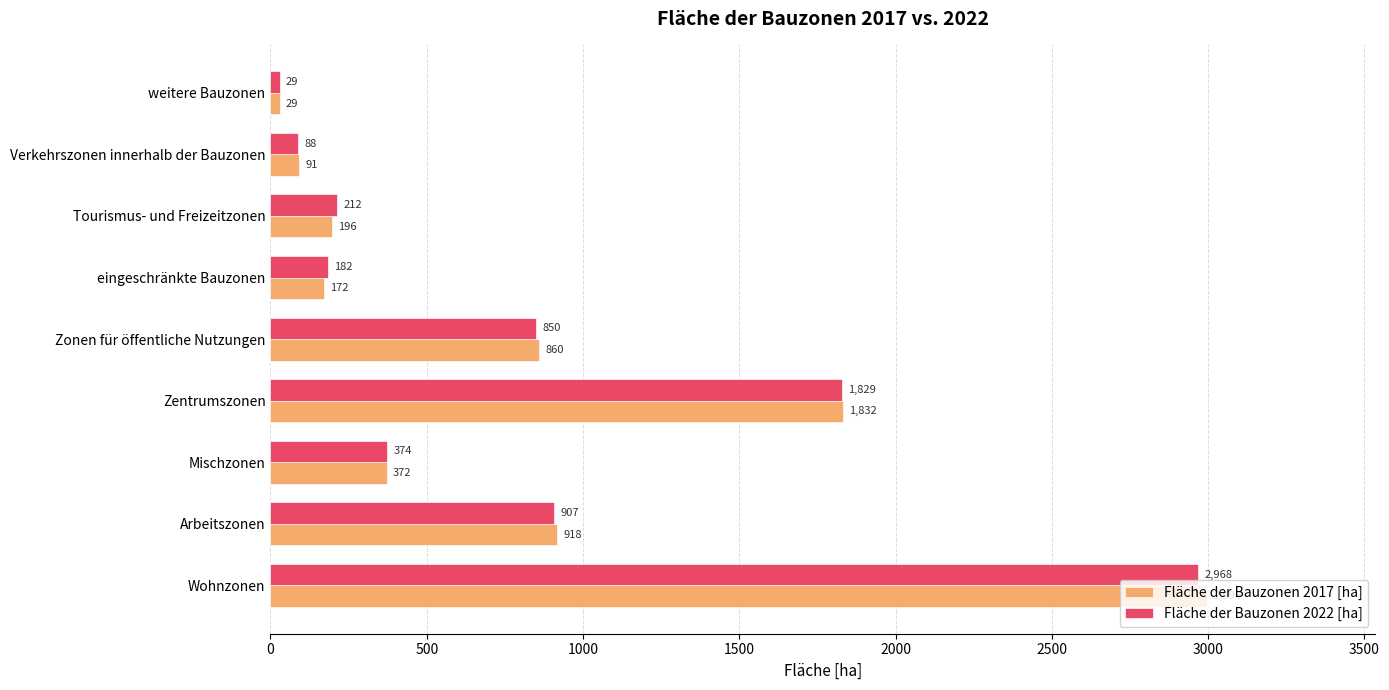

Which series has the largest total across all categories?

Fläche der Bauzonen 2017 [ha]